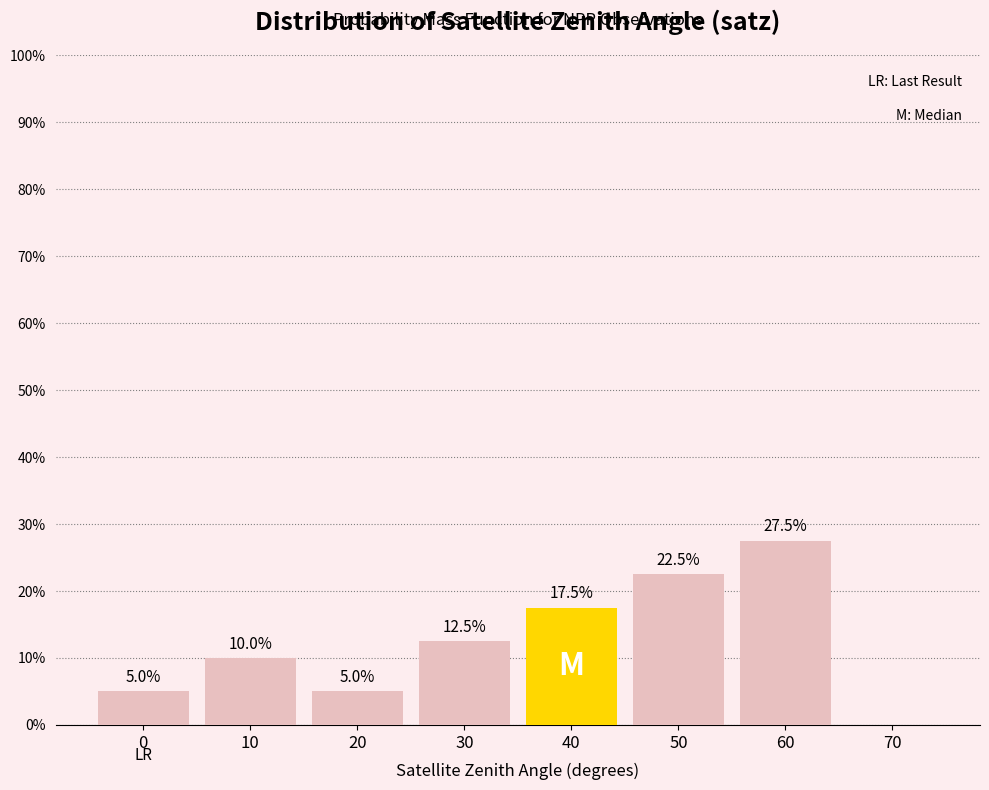

Reading left to right, what are all the values shown in this chart?

0=5.0	10=10.0	20=5.0	30=12.5	40=17.5	50=22.5	60=27.5	70=0.0